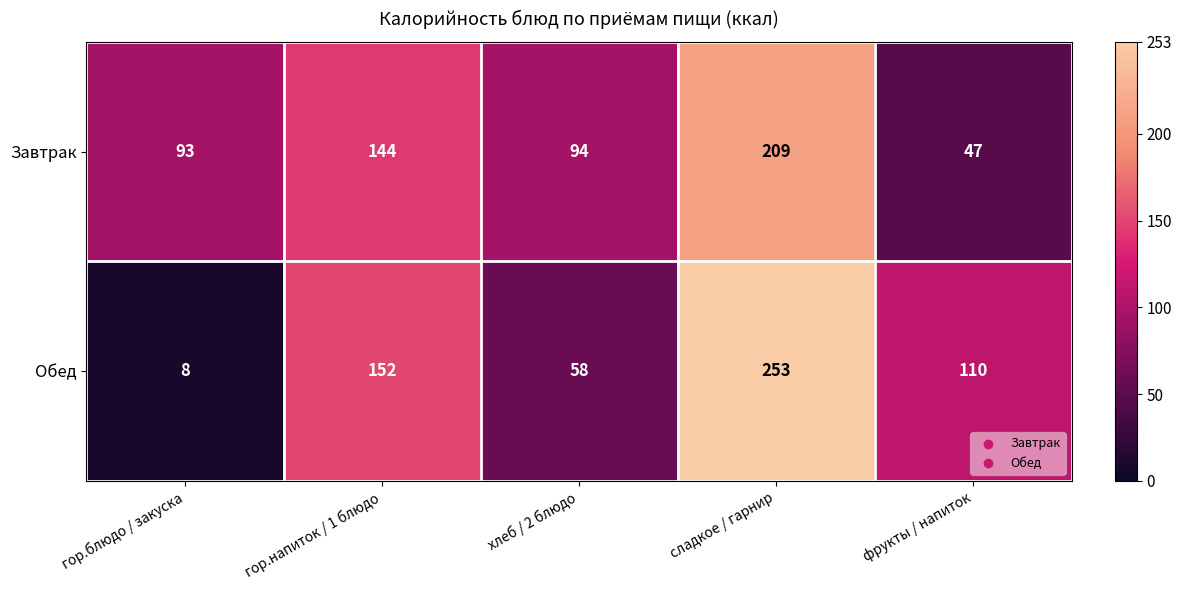

What is the total value across all series at сладкое / гарнир?

462